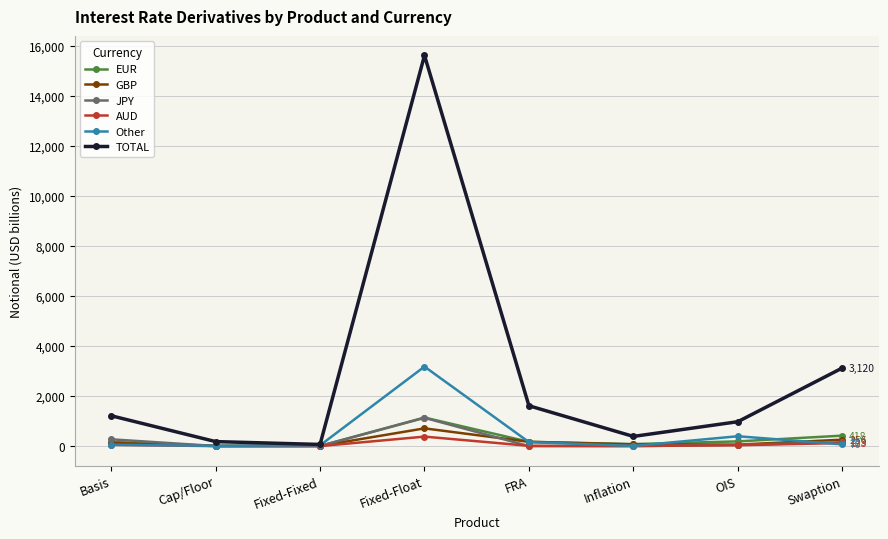

What is the difference between the highest and lowest values at Swaption?

3050